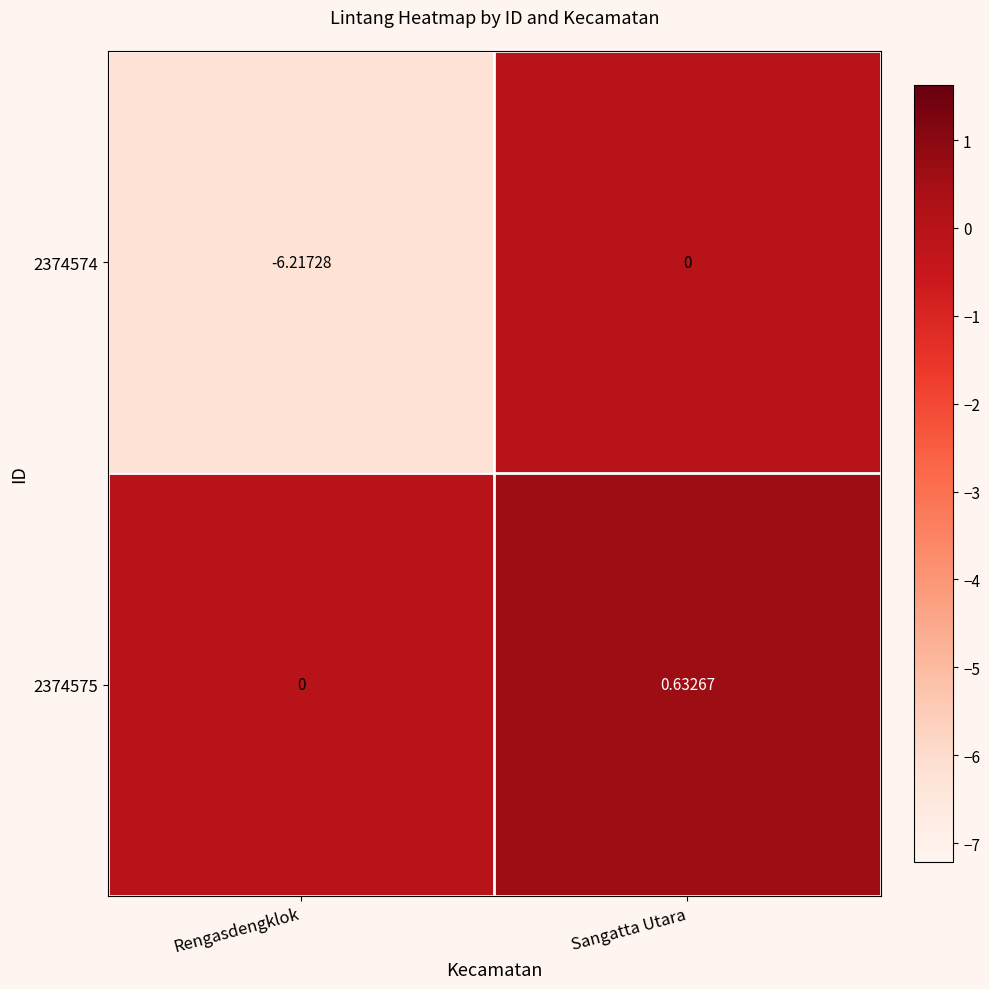

Rank the categories by 2374574 value from highest to lowest.

Sangatta Utara, Rengasdengklok